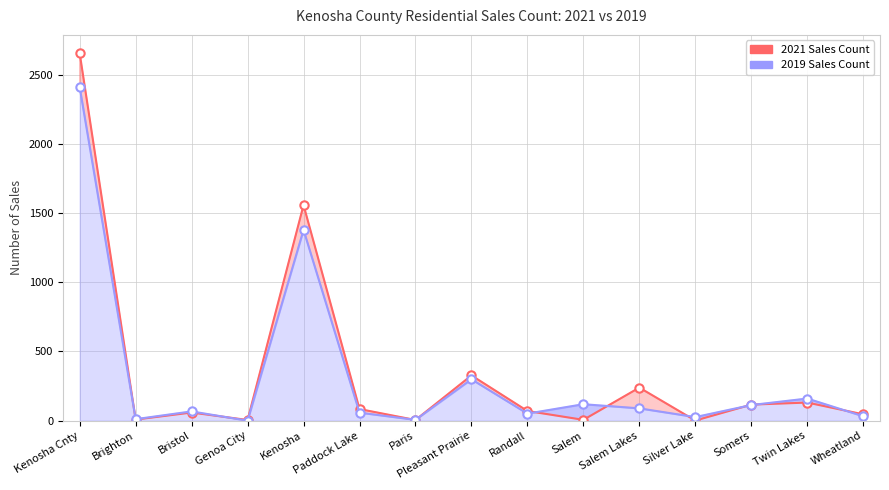

Which series has the largest total across all categories?

2021 Sales Count